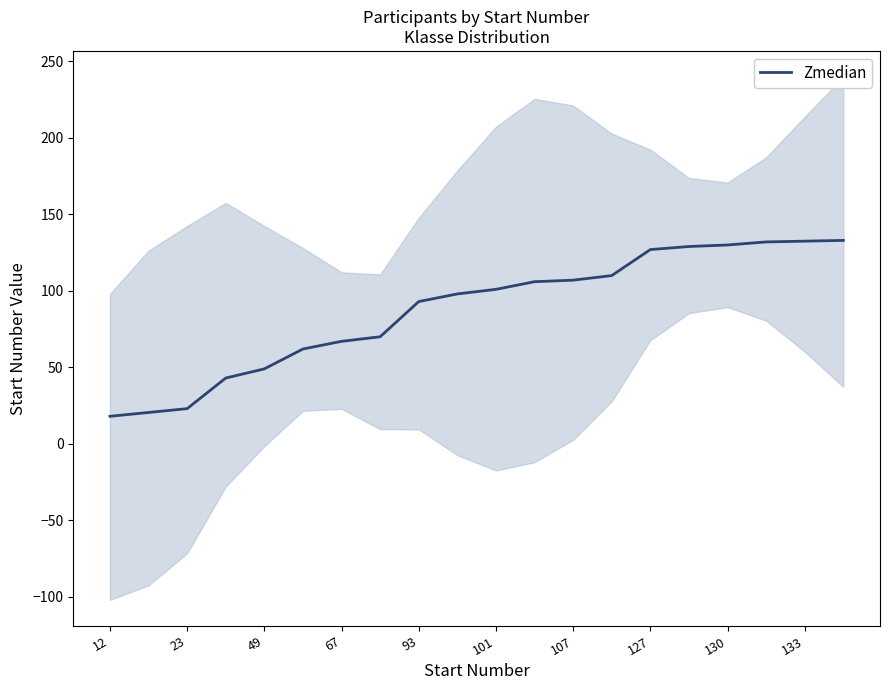

Which label corresponds to the smallest value in the chart?

12